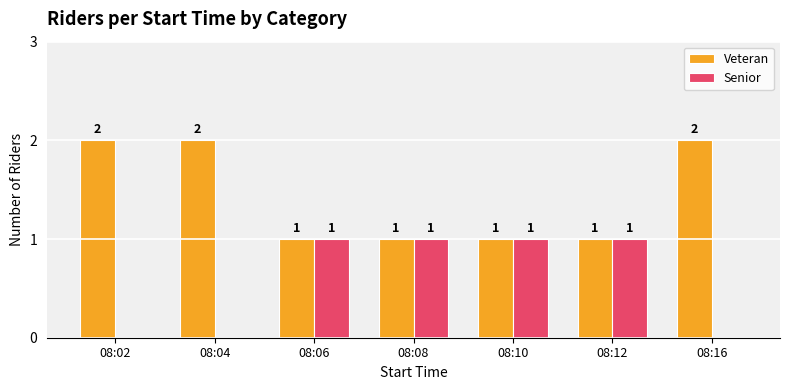

Which series has the largest total across all categories?

Veteran